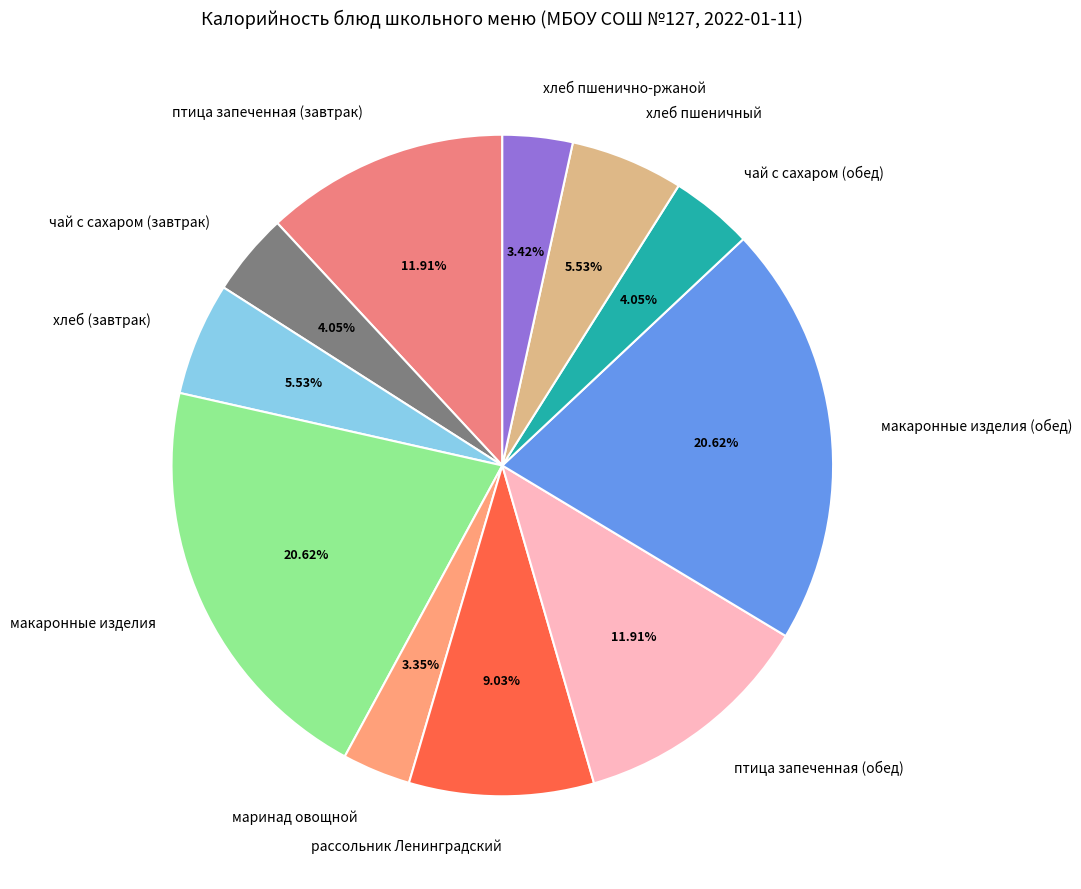

Which has a higher value, птица запеченная (обед) or хлеб пшенично-ржаной?

птица запеченная (обед)